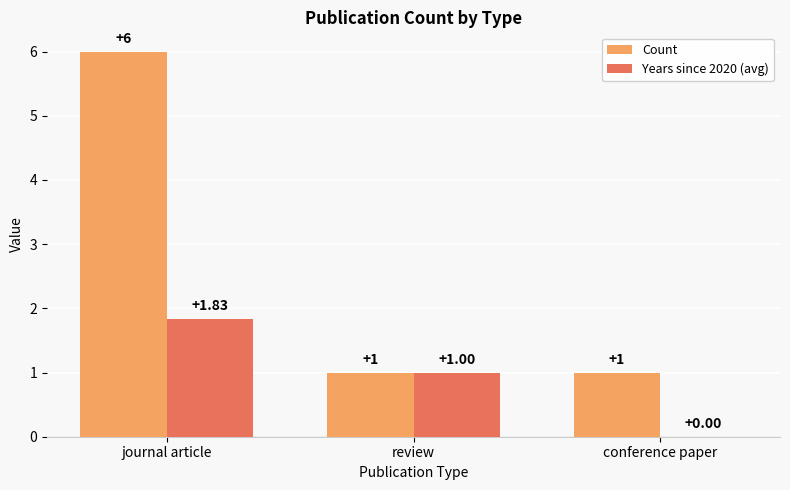

At which label is Years since 2020 (avg) closest to 0?

conference paper